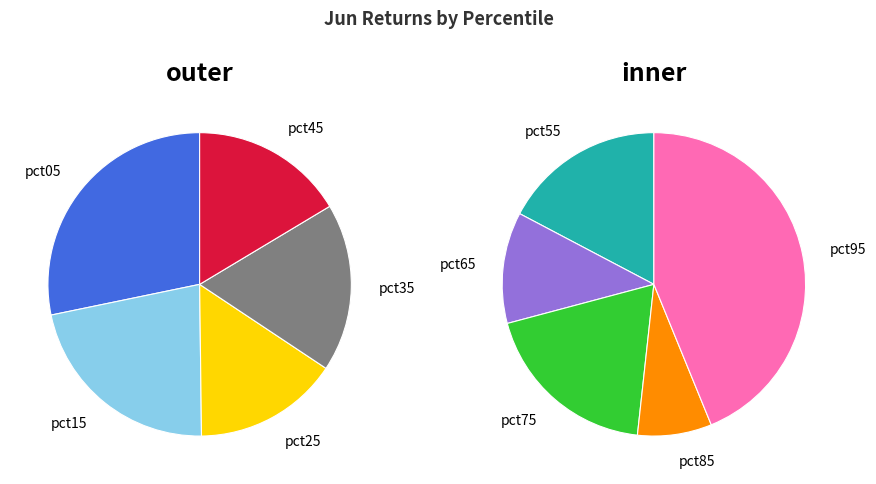

Does pct45 represent more than half of the total?

No